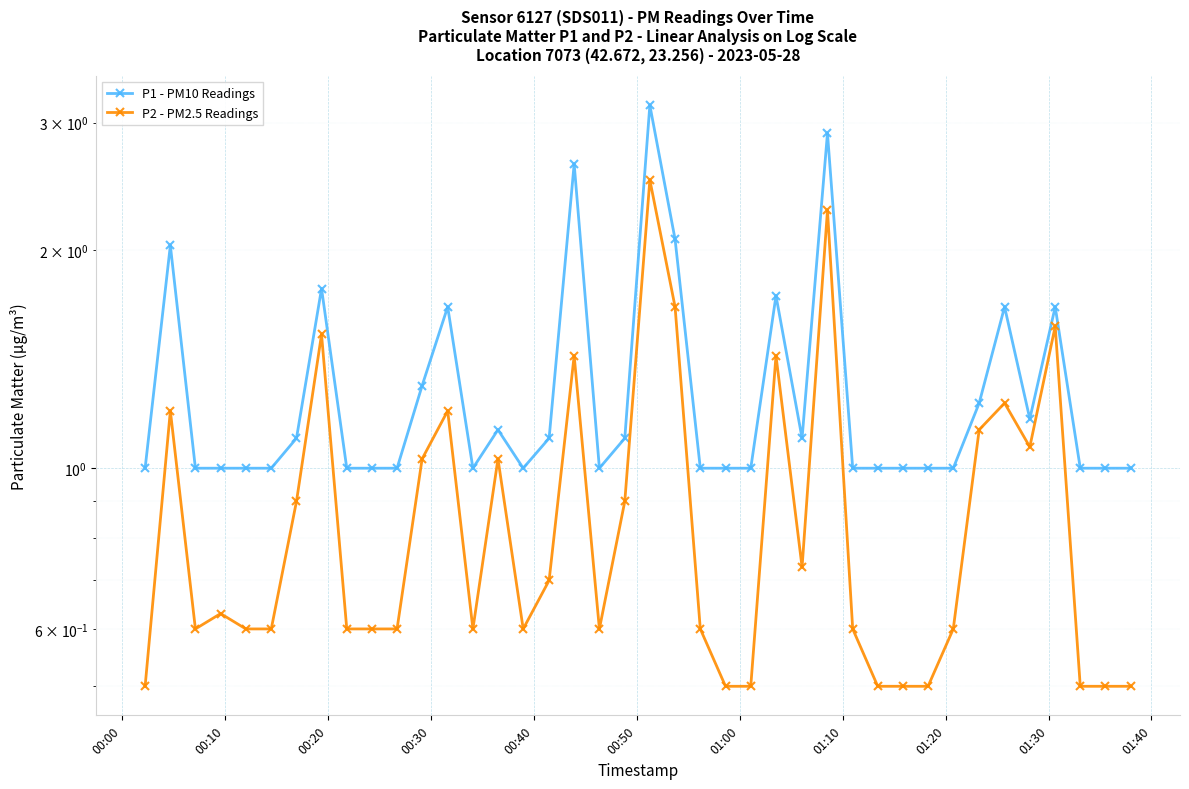

How many interior local peaks does the P2 - PM2.5 Readings series have?

11